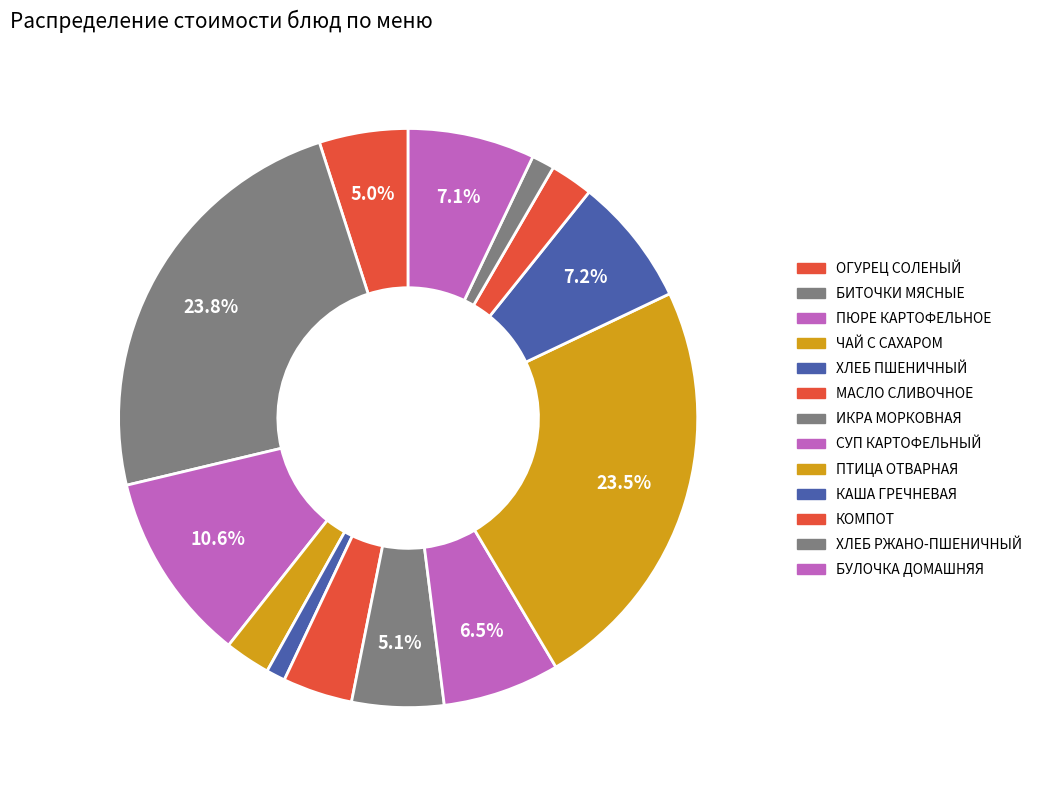

True or false: ПТИЦА ОТВАРНАЯ accounts for 30% of the total.

False